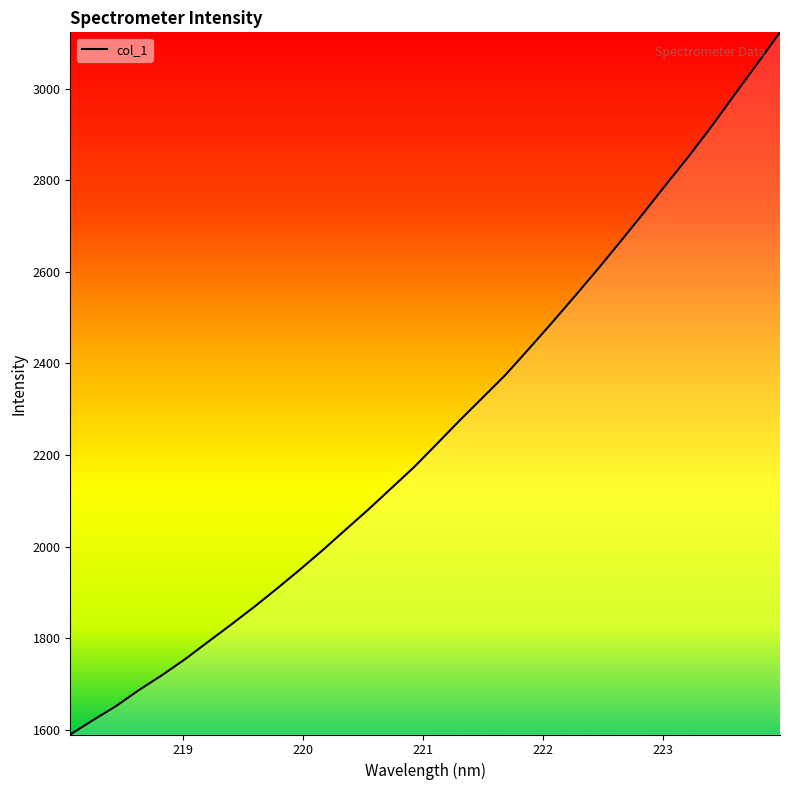

How many values exceed 2224?

16